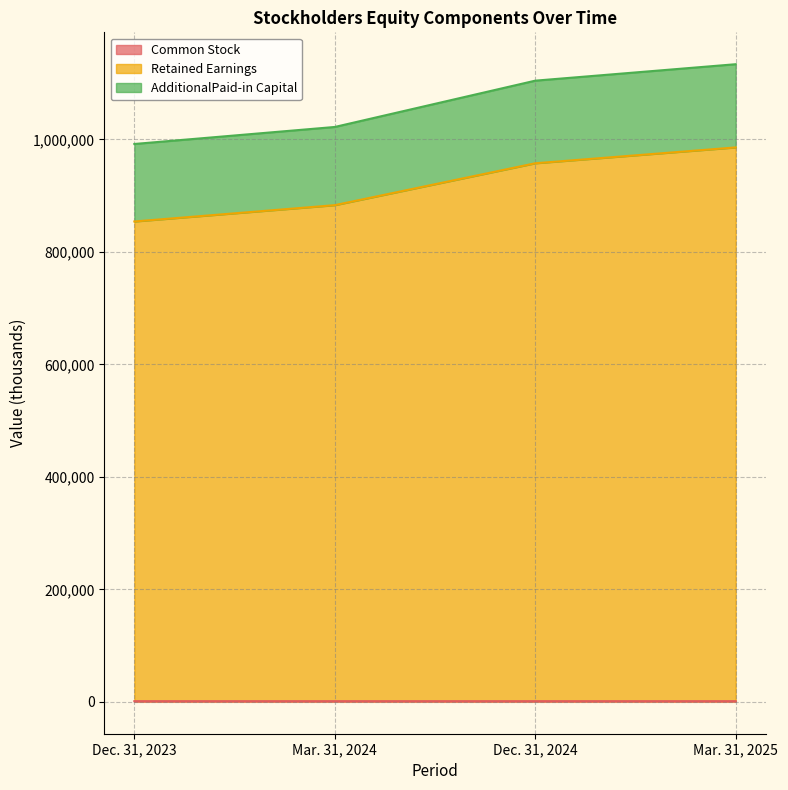

The Common Stock series shows 1200 at Mar. 31, 2024. True or false?

True